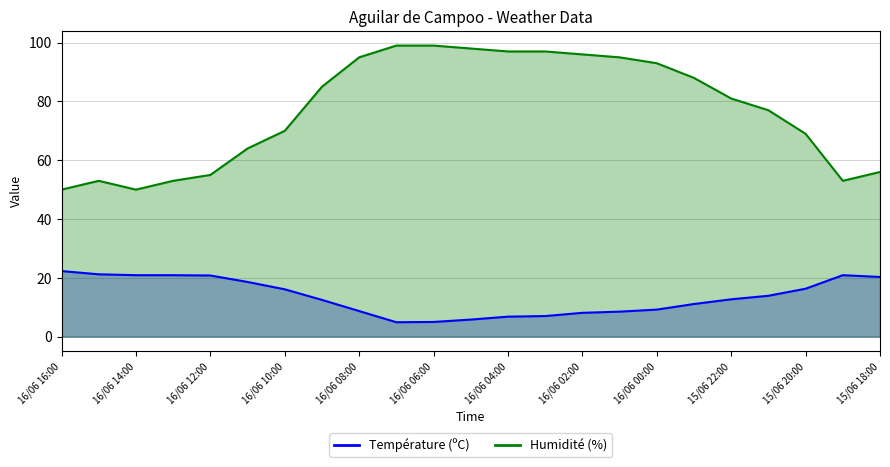

The value of Température (ºC) at 16/06 10:00 is 16.1. True or false?

True